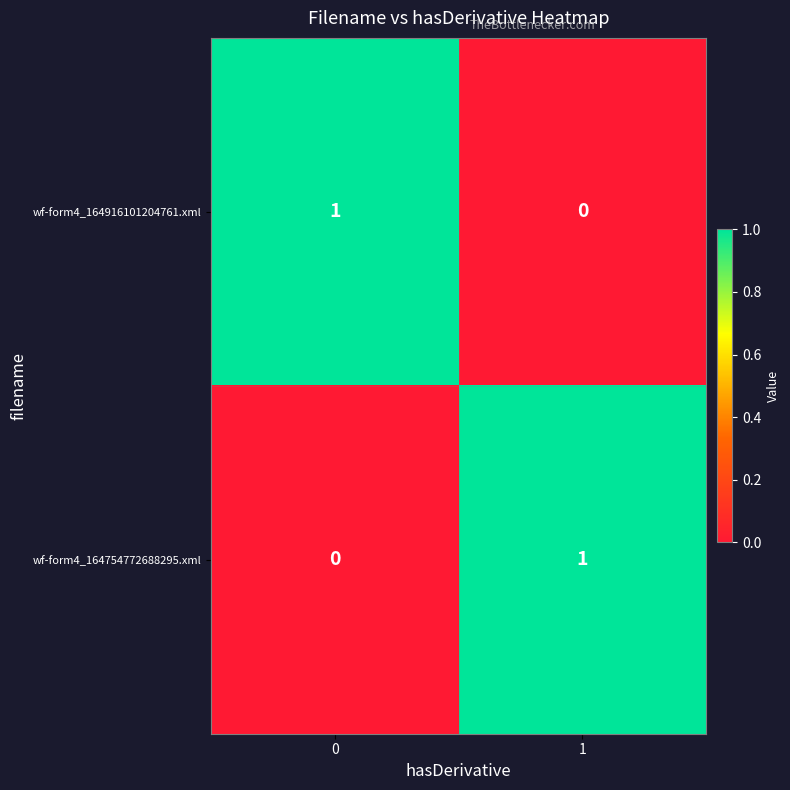

Reading left to right, what are all the values shown in this chart?

wf-form4_164916101204761.xml: 0=1	1=0
wf-form4_164754772688295.xml: 0=0	1=1